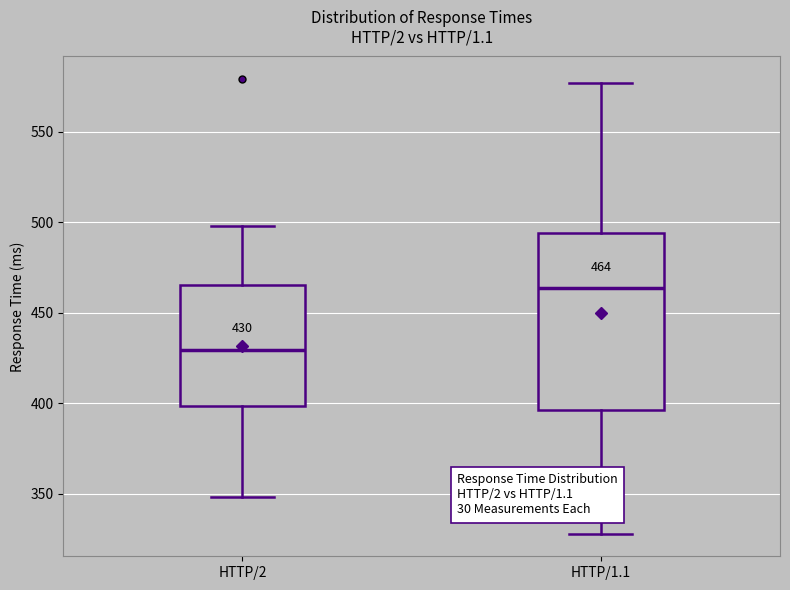

Comparing the boxes themselves (not the whiskers), which one is the tallest?

HTTP/1.1